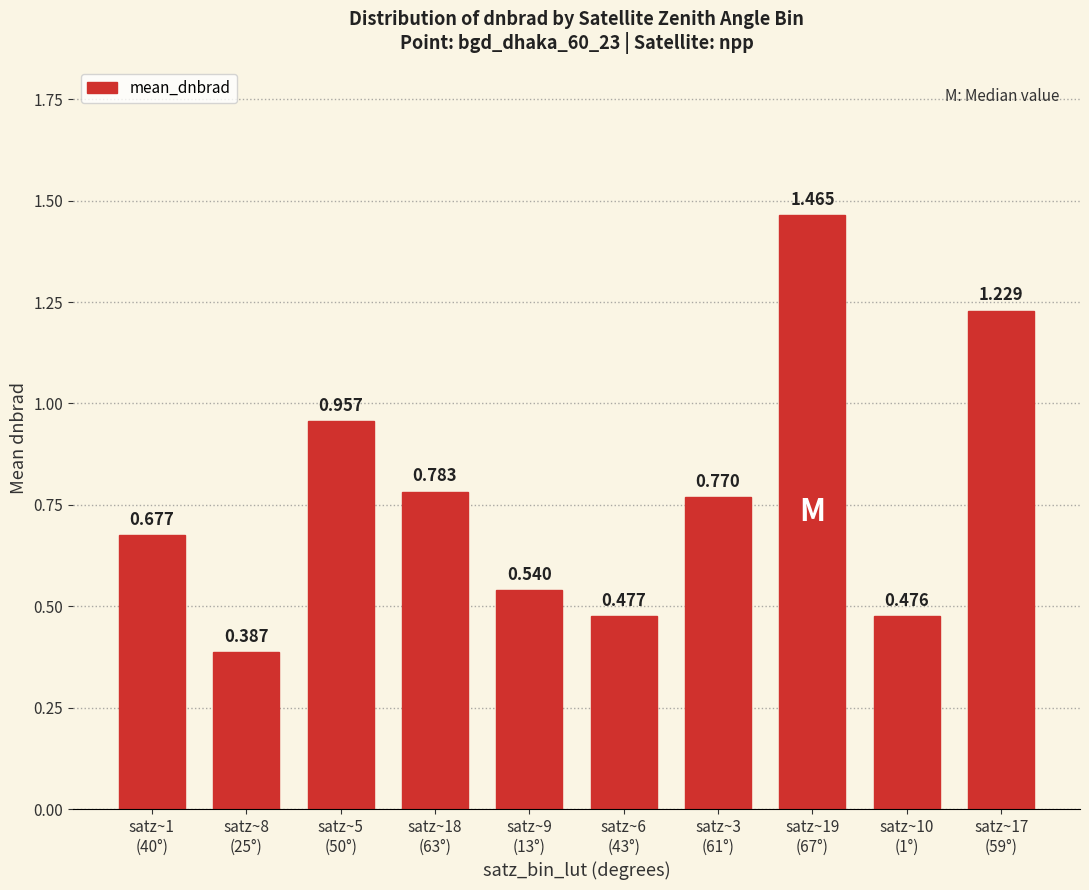

The value at satz~10
(1°) is 0.5. True or false?

True